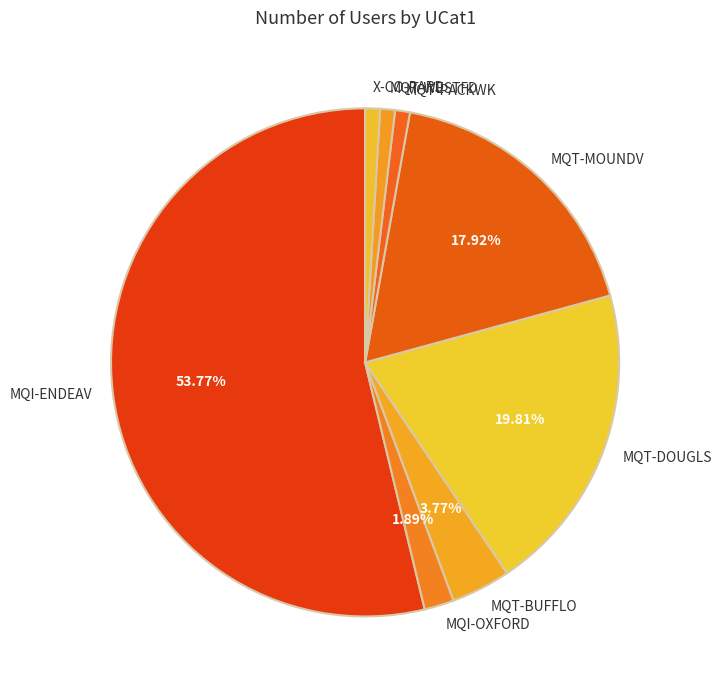

To the nearest percent, what is the combined percentage of MQT-WESTFD and MQT-PACKWK?

2%